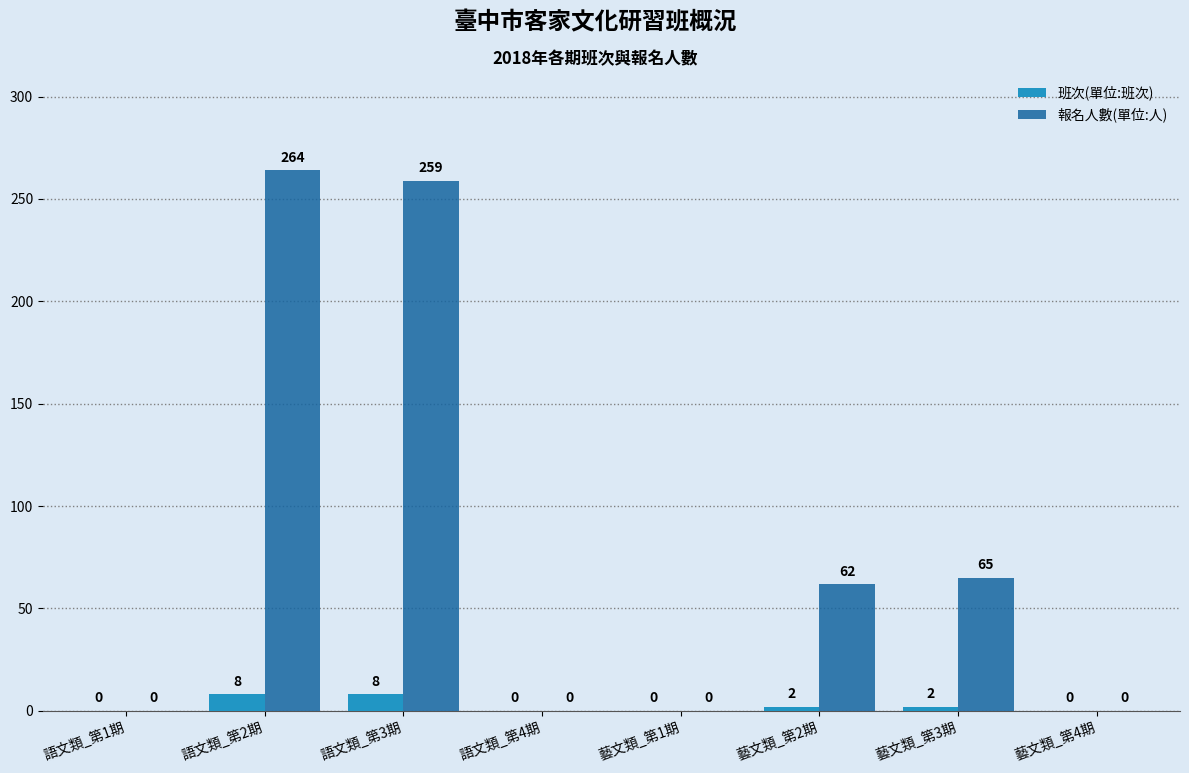

Which category has the highest value across all series?

語文類_第2期